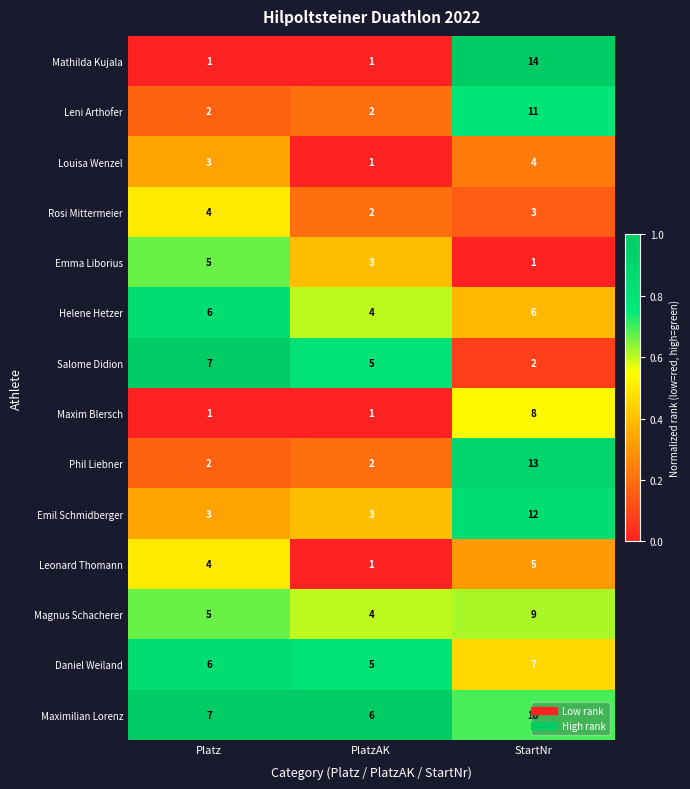

Which series has the largest range (max minus min)?

Mathilda Kujala